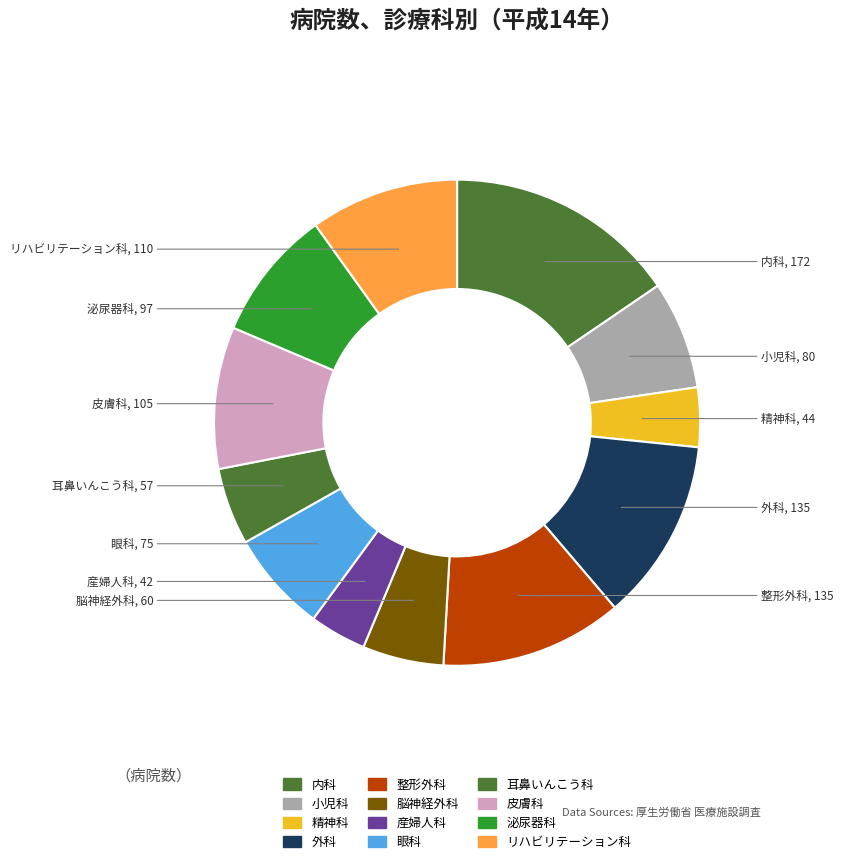

What is the largest slice in the pie chart?

内科